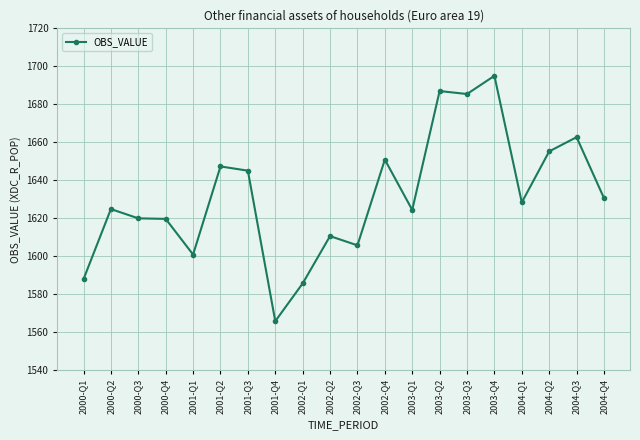

Does the chart display data point markers on the line(s)?

Yes